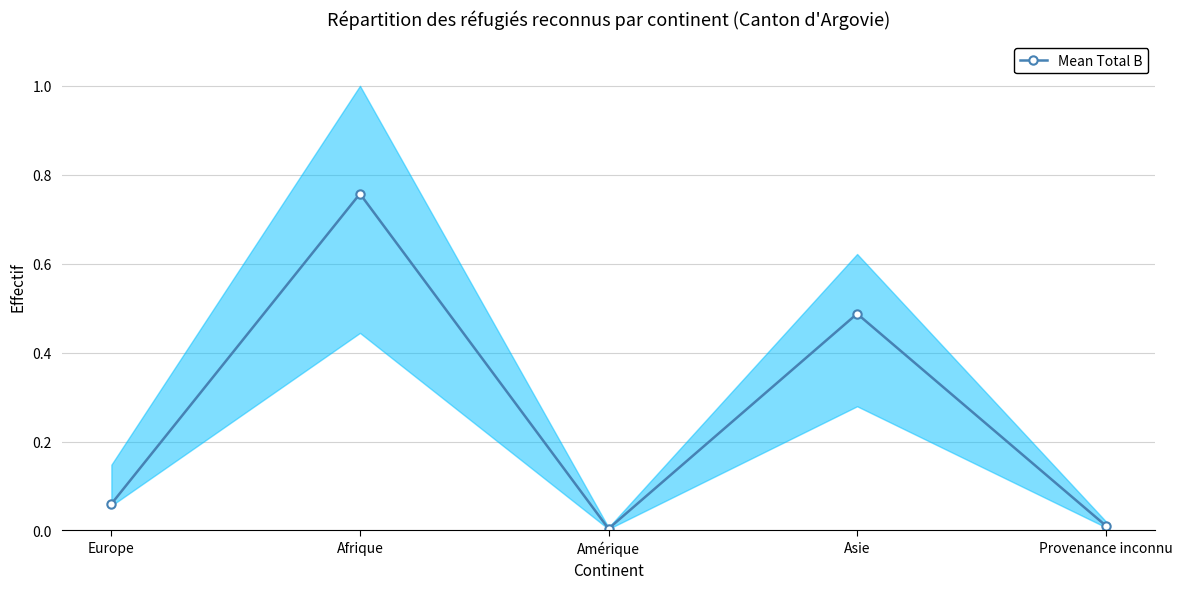

Is this an area chart (filled region under the line)?

No